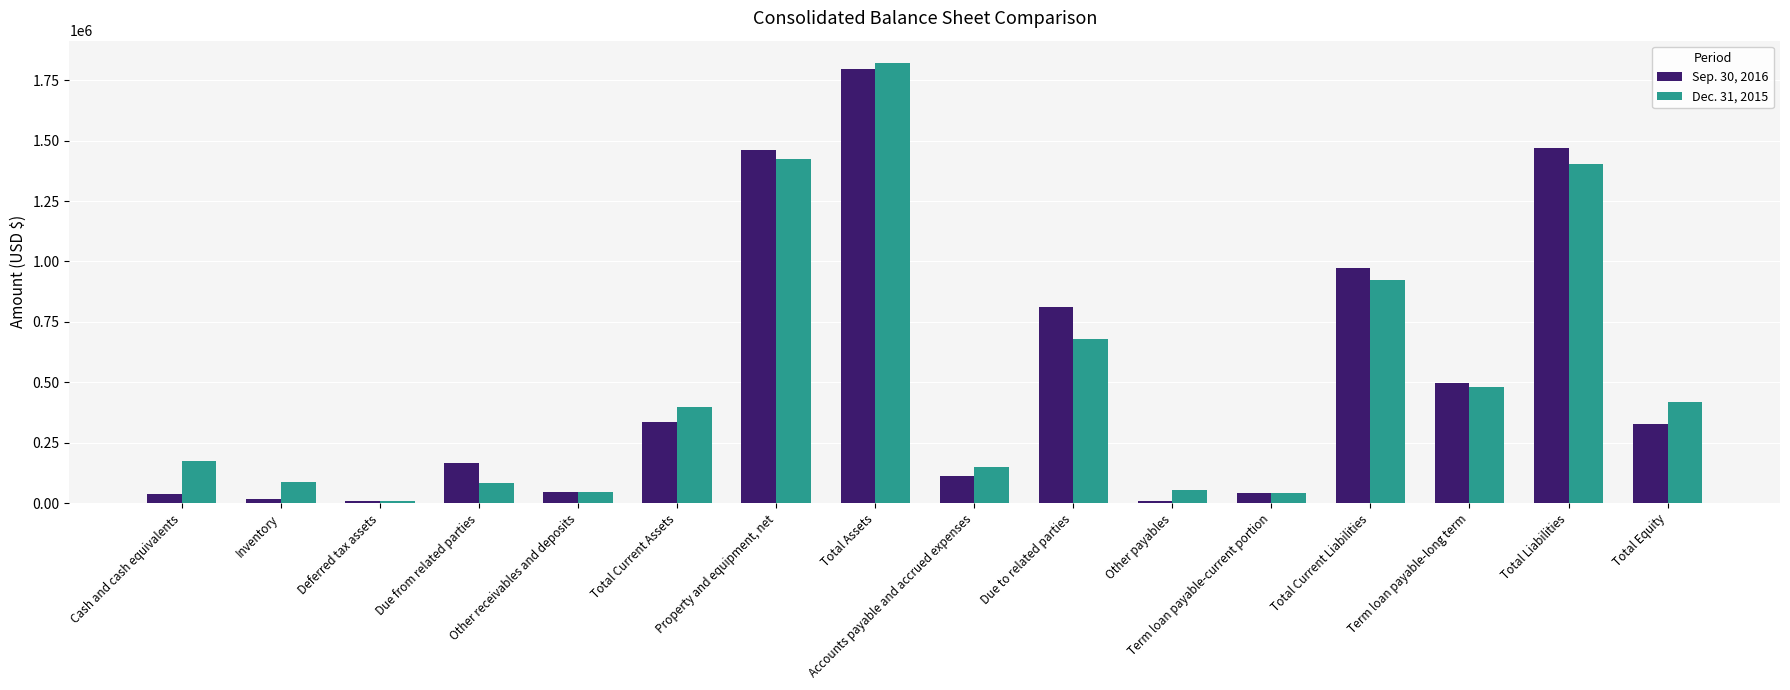

Which series has the largest range (max minus min)?

Dec. 31, 2015